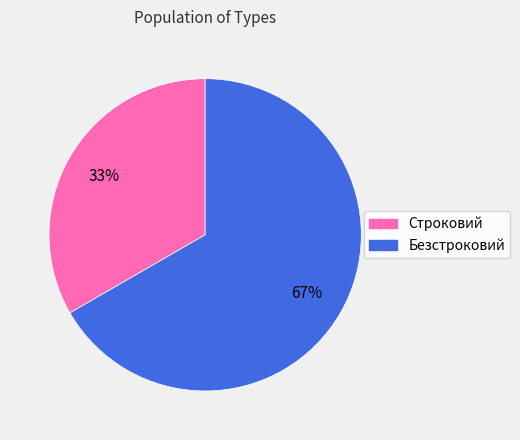

To the nearest percent, what percentage of the pie is Строковий?

33%